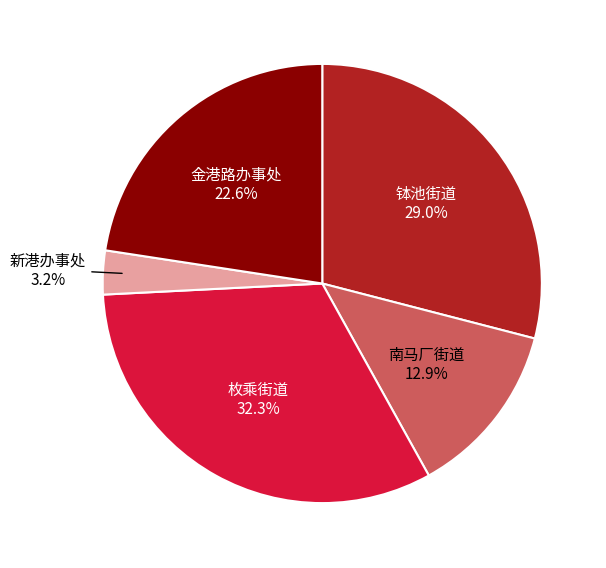

To the nearest percent, what is the difference between the 南马厂街道 and 新港办事处 slice percentages?

10%